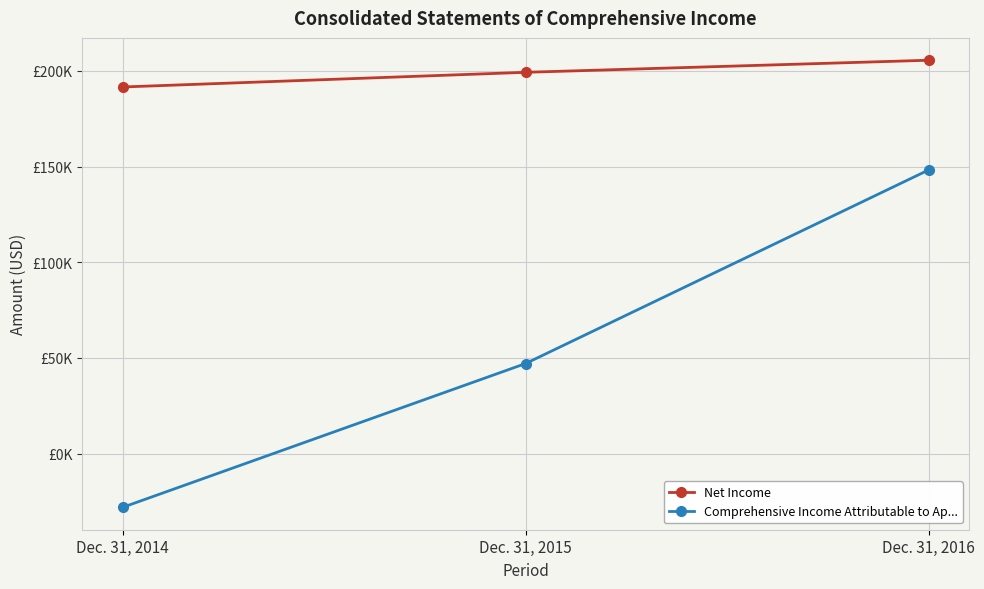

What is the difference between the maximum and second lowest values in the Net Income series?

6309